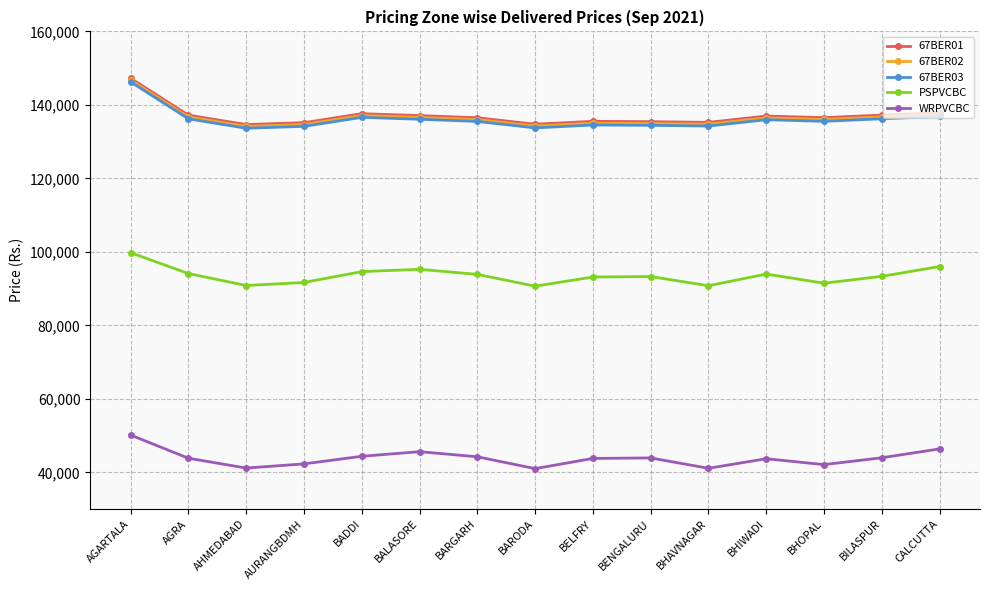

What is the approximate value of WRPVCBC at AGRA, to the nearest 50?

43850